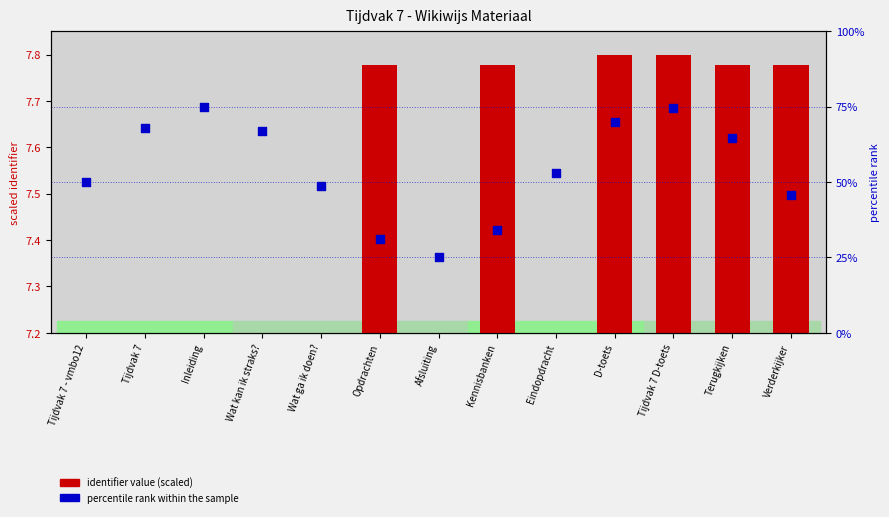

Which series has the largest total across all categories?

percentile rank within the sample